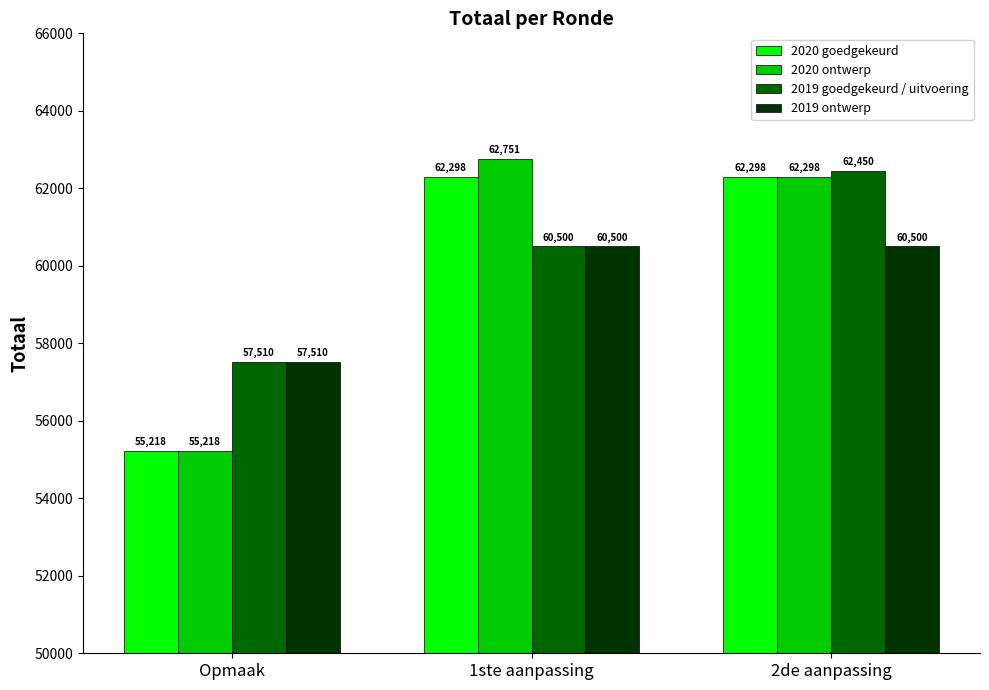

The value of 2019 ontwerp at 2de aanpassing is 60500. True or false?

True